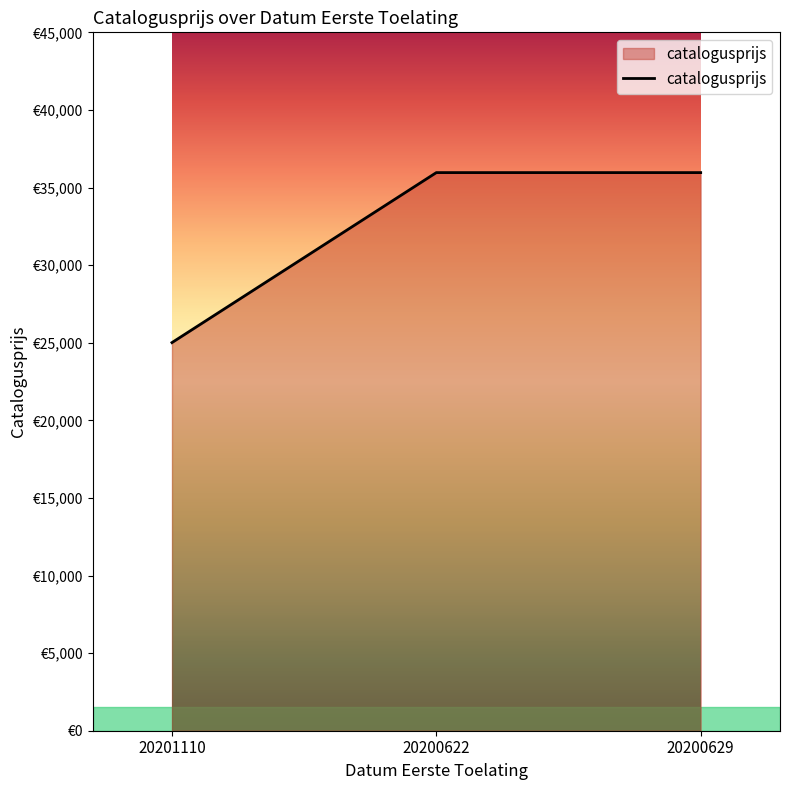

What is the value of the 2nd point from the left?

35962